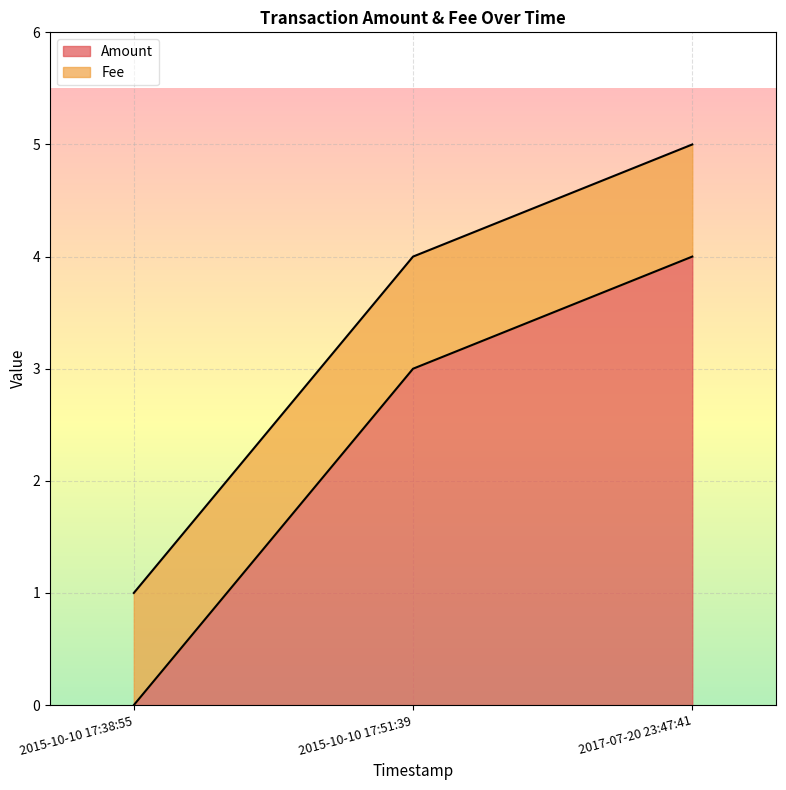

Reading right to left, extract all data points from this chart.

2017-07-20 23:47:41=4	2015-10-10 17:51:39=3	2015-10-10 17:38:55=0